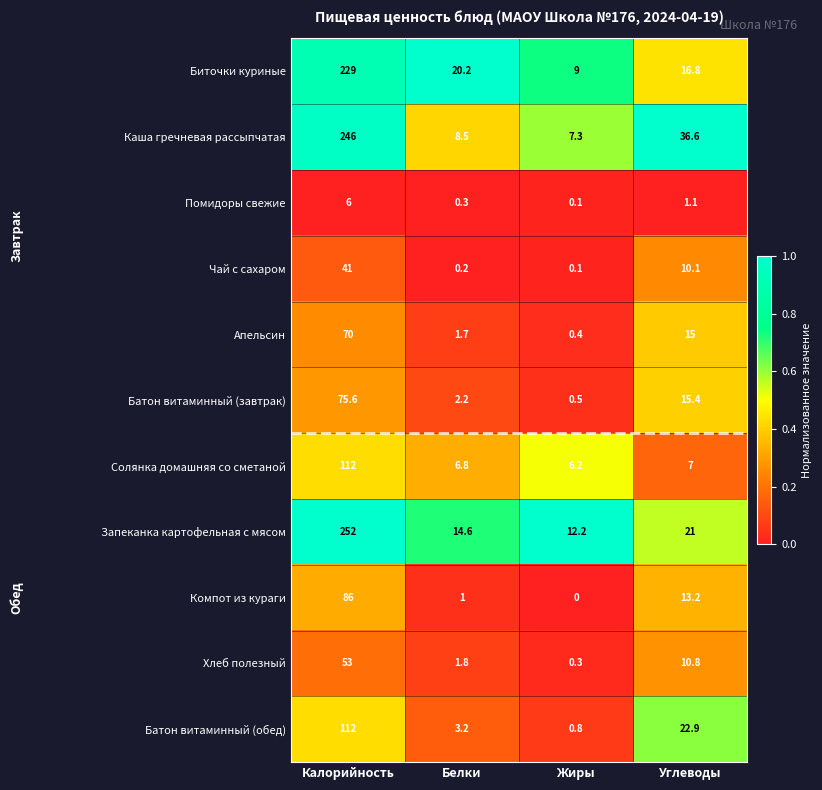

At which label does Батон витаминный (завтрак) reach its peak?

Калорийность